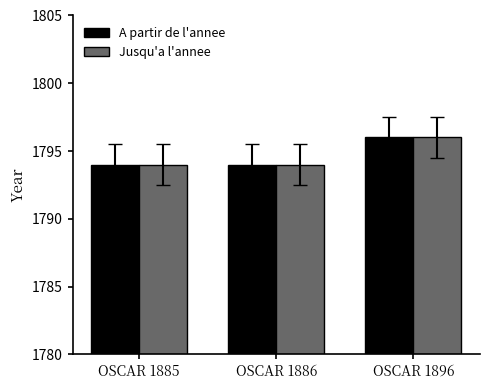

Is the value of A partir de l'annee at OSCAR 1896 greater than the value of Jusqu'a l'annee at OSCAR 1886?

Yes